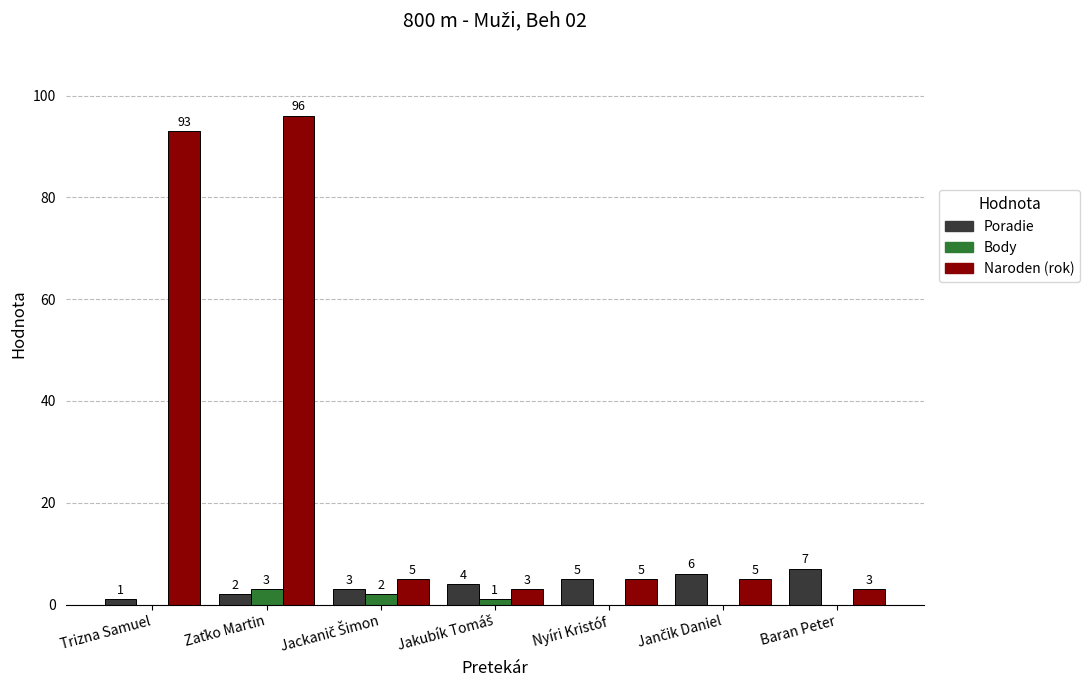

Reading left to right, transcribe all the data shown in this chart.

Poradie: 1	2	3	4	5	6	7
Body: 0	3	2	1	0	0	0
Naroden (rok): 93	96	5	3	5	5	3